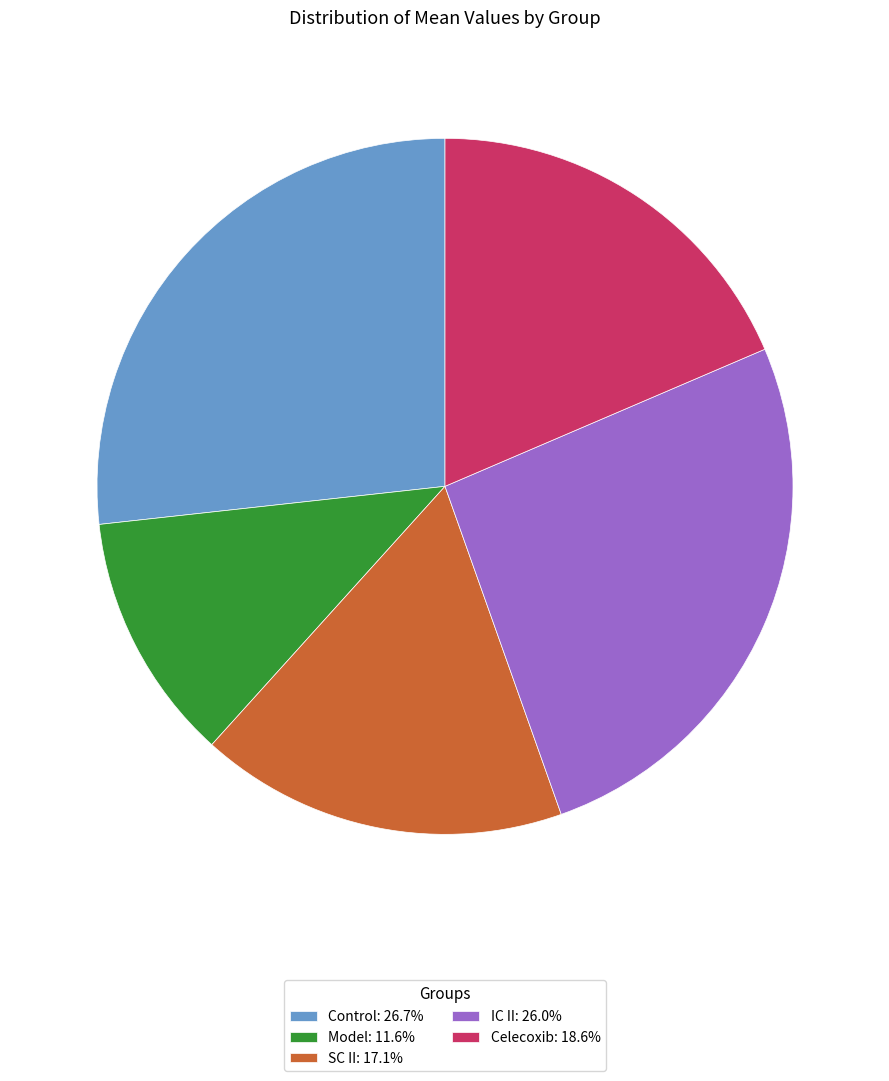

What is the ratio of the value at Model: 11.6% to the value at Control: 26.7%?

0.4